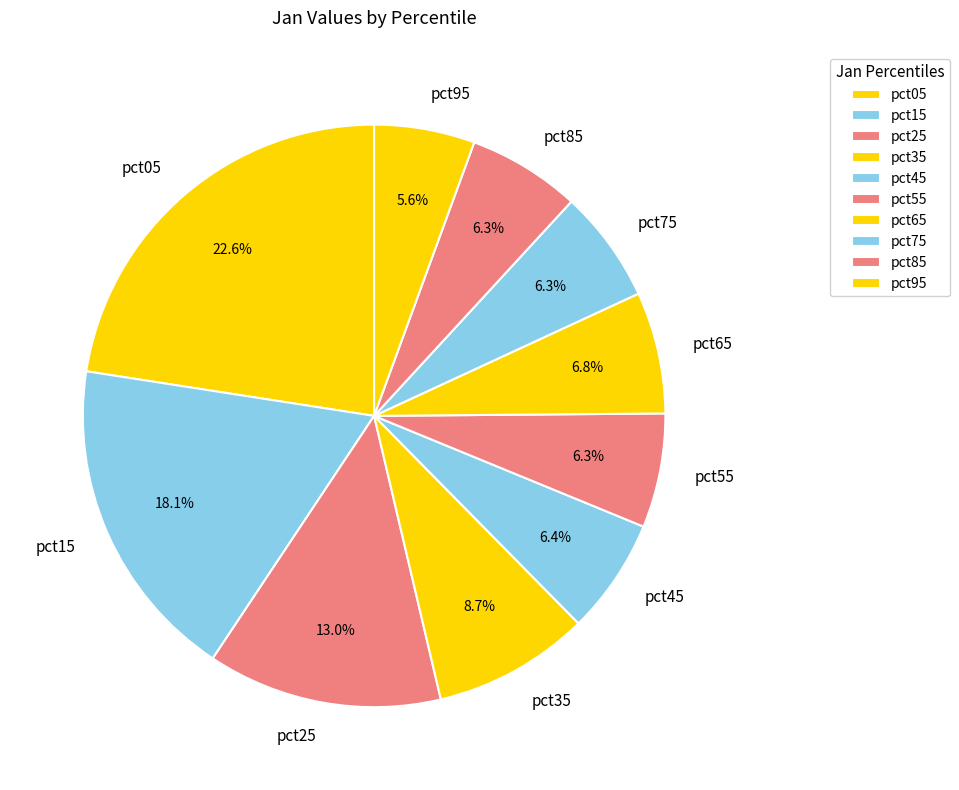

To the nearest percent, what percentage of the pie is pct15?

18%